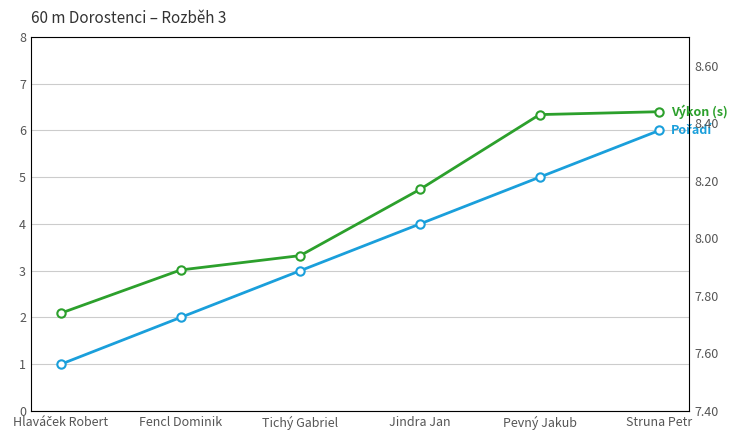

What position from the right is Pevný Jakub?

2